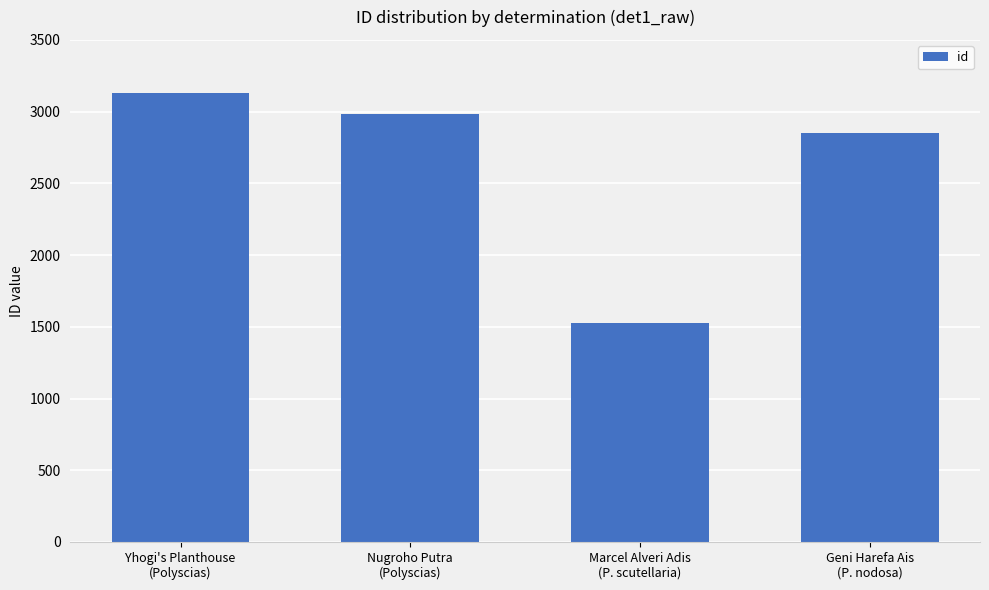

Reading left to right, list all the values displayed in this chart.

3133	2986	1528	2853